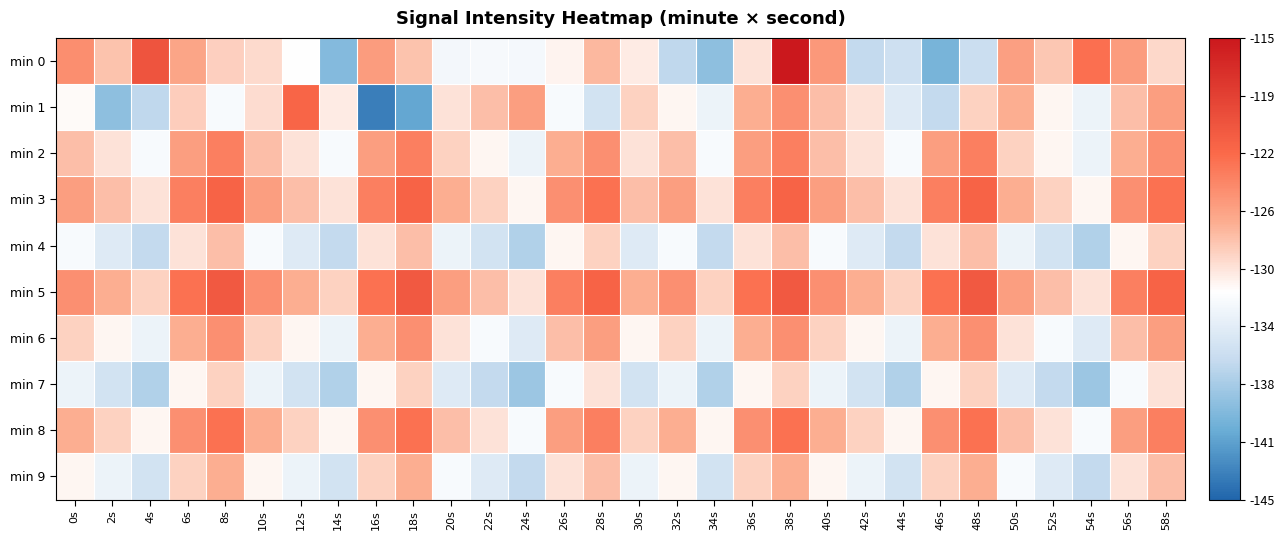

What is the smallest value displayed?

-143.5